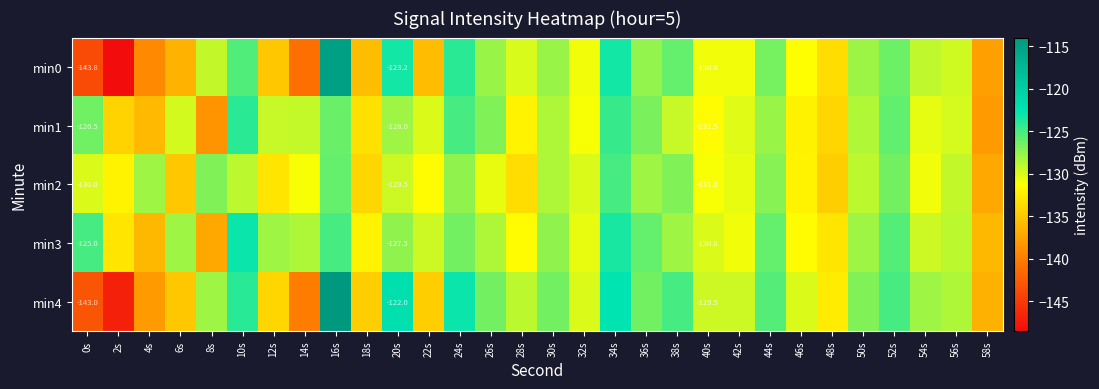

The min2 series shows -233.7 at 12s. True or false?

False